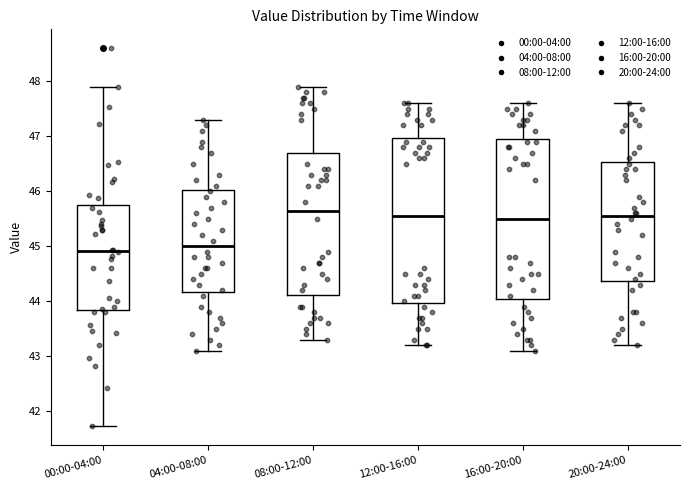

Where does the upper whisker of the box for 16:00-20:00 end on the y-axis? The values are not printed on the chart, so give them approximately, as read against the axis.

47.6